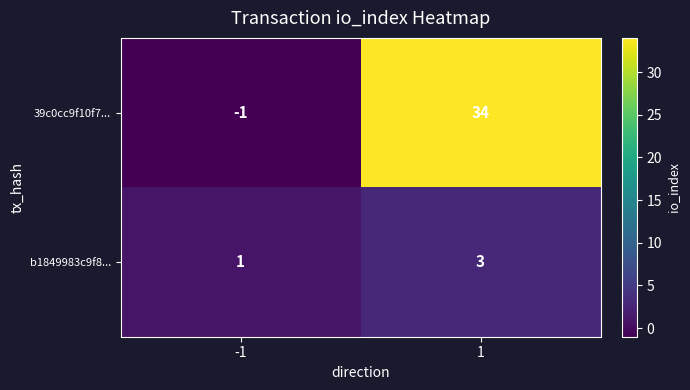

What is the sum of the b1849983c9f8... values at 1 and -1?

4